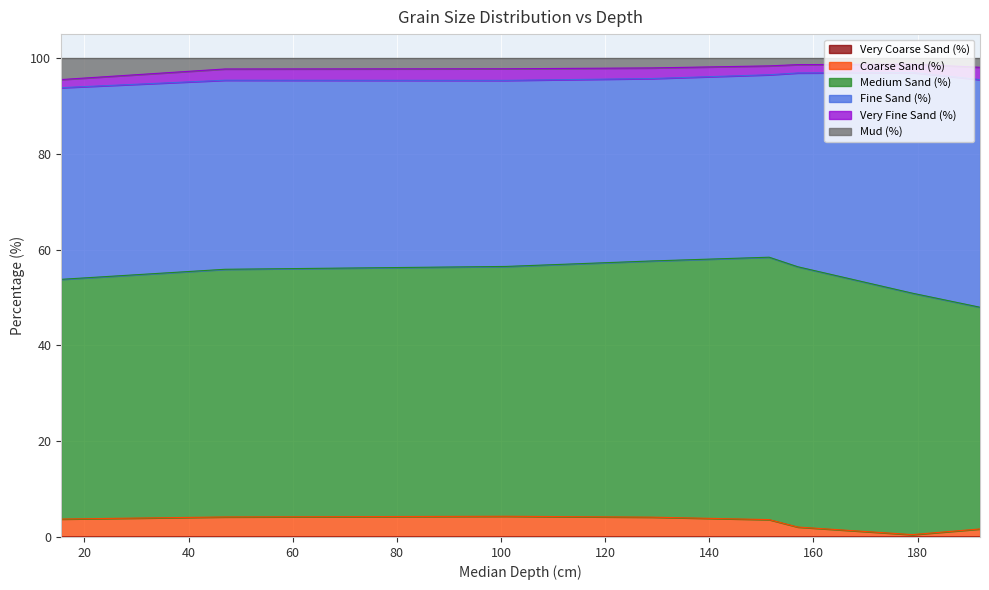

How many interior local peaks does the Very Coarse Sand (%) series have?

2